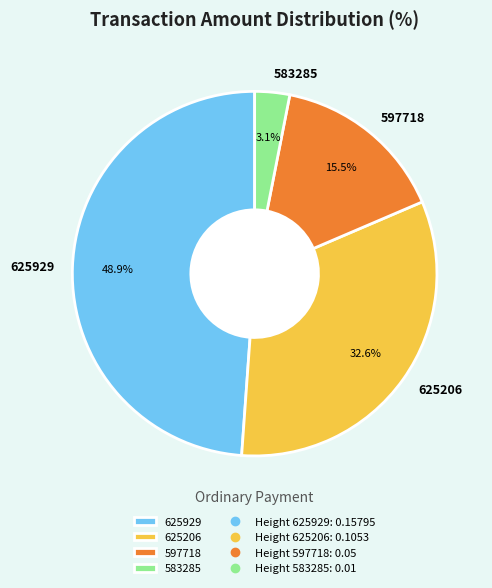

Which category has the biggest portion of the pie?

625929